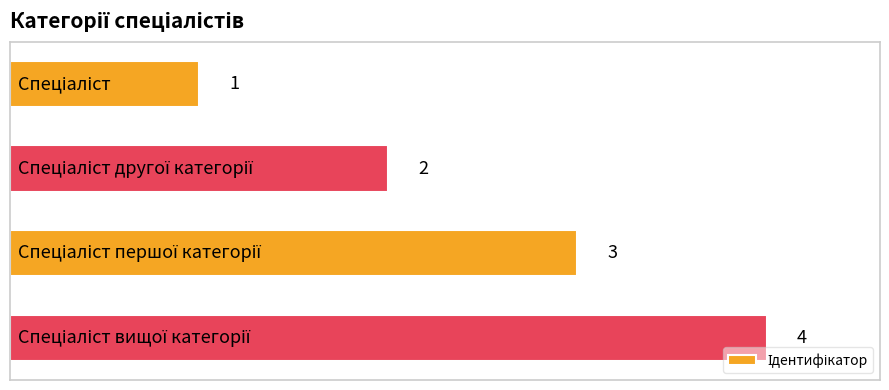

How many values are between 2 and 4?

3